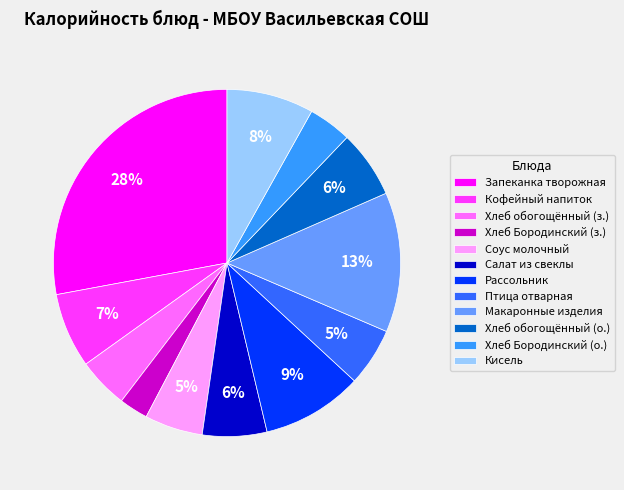

How many slices are in this pie chart?

12